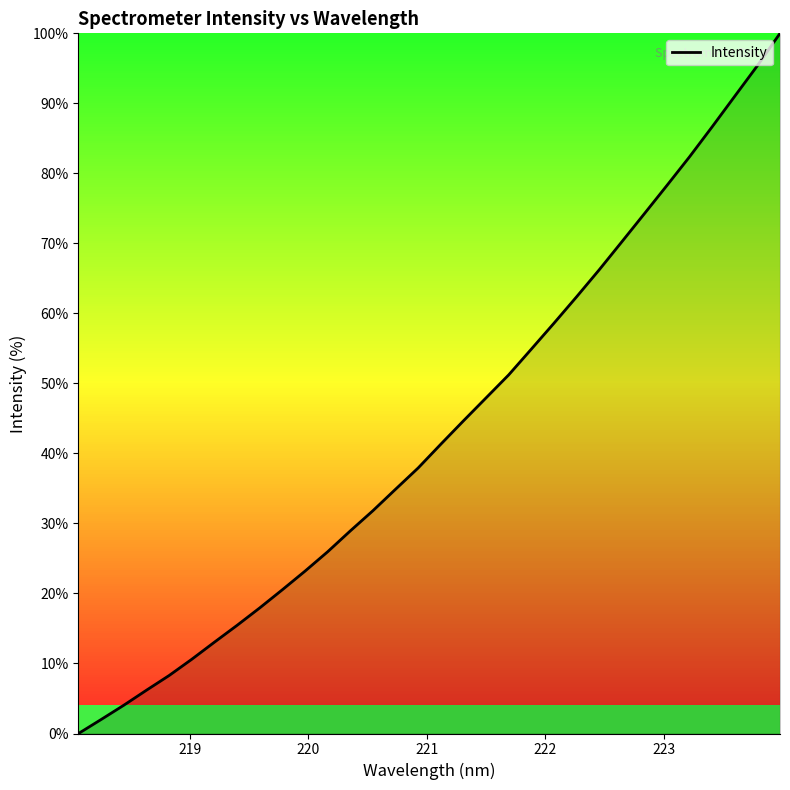

What is the difference between the maximum and minimum values?

100.0